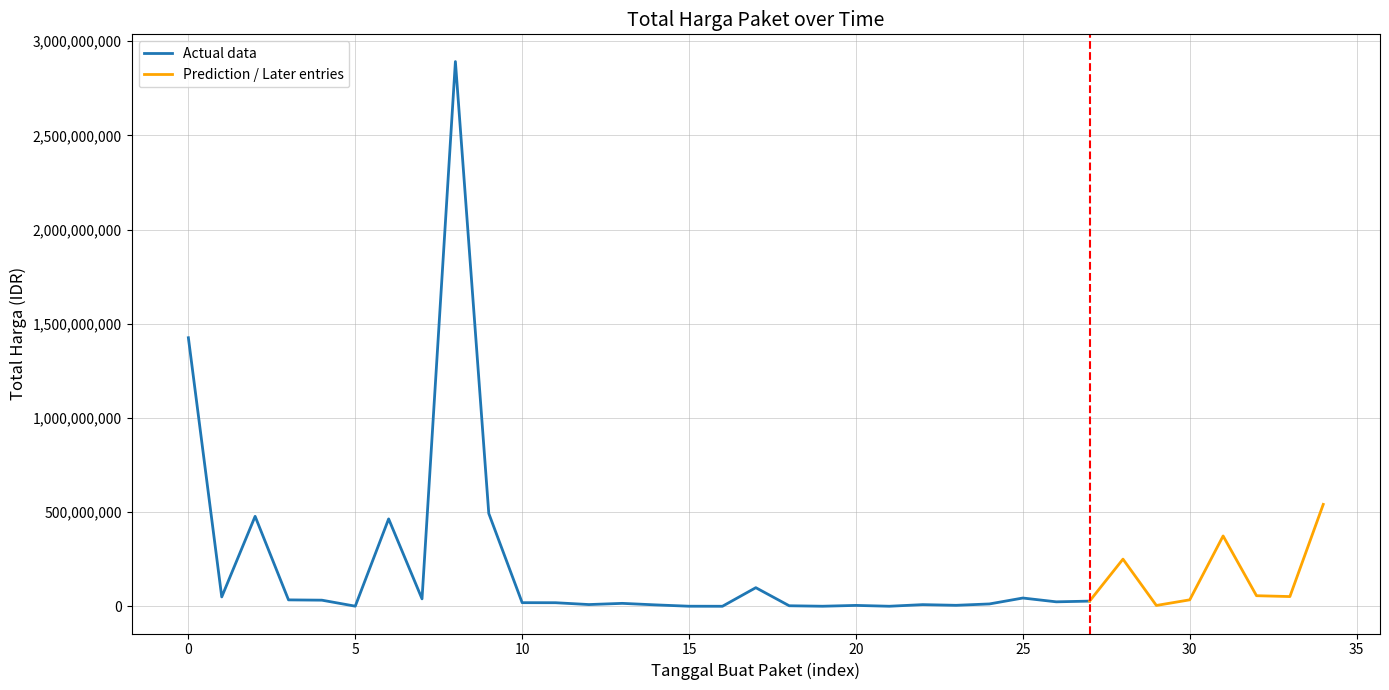

What is the maximum value for Actual data?

2892122000